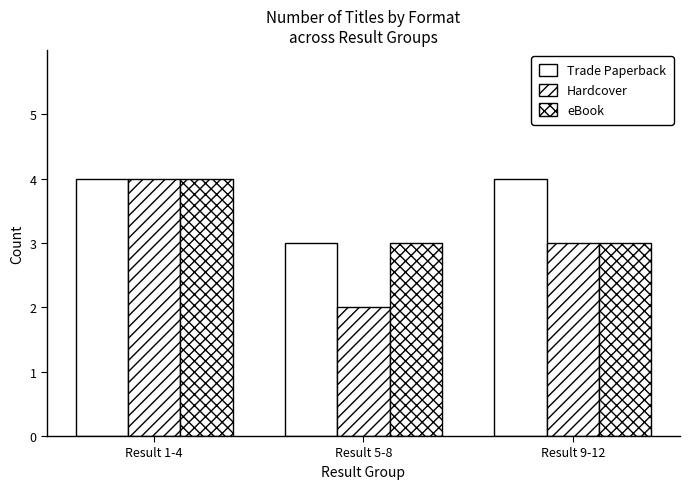

How many groups of bars are there?

3